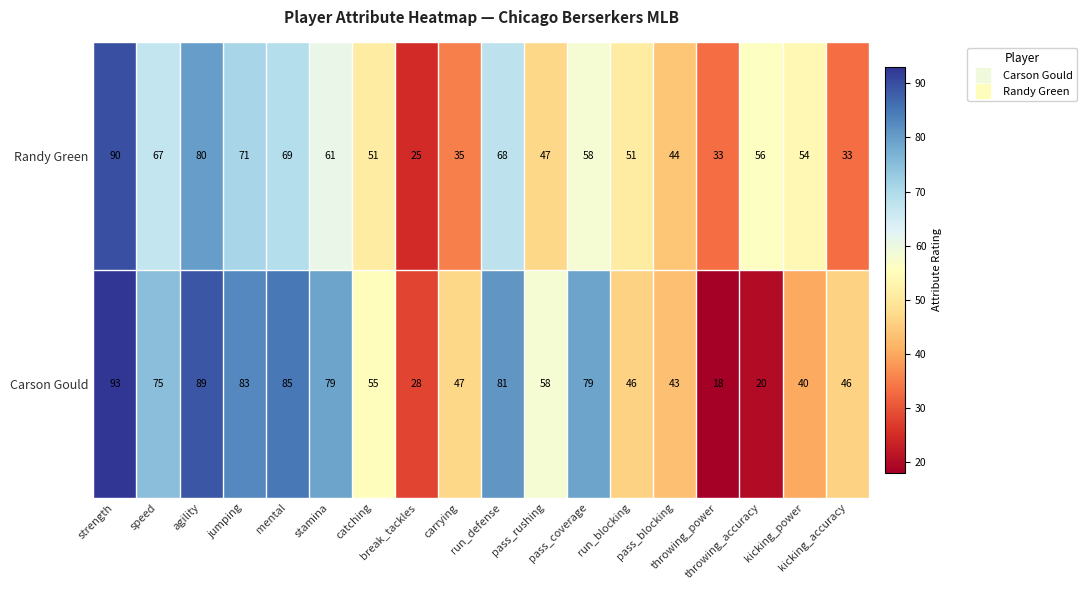

What is the sum of all Carson Gould values?

1065